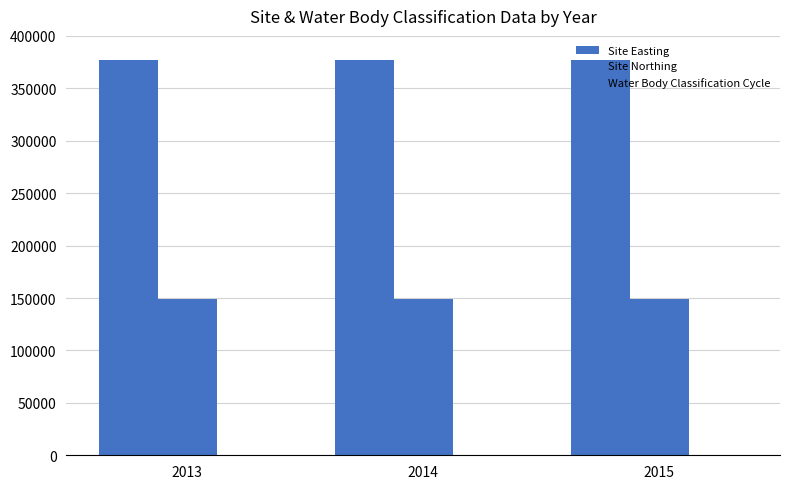

Which has a higher value, 2013 or 2014?

2013